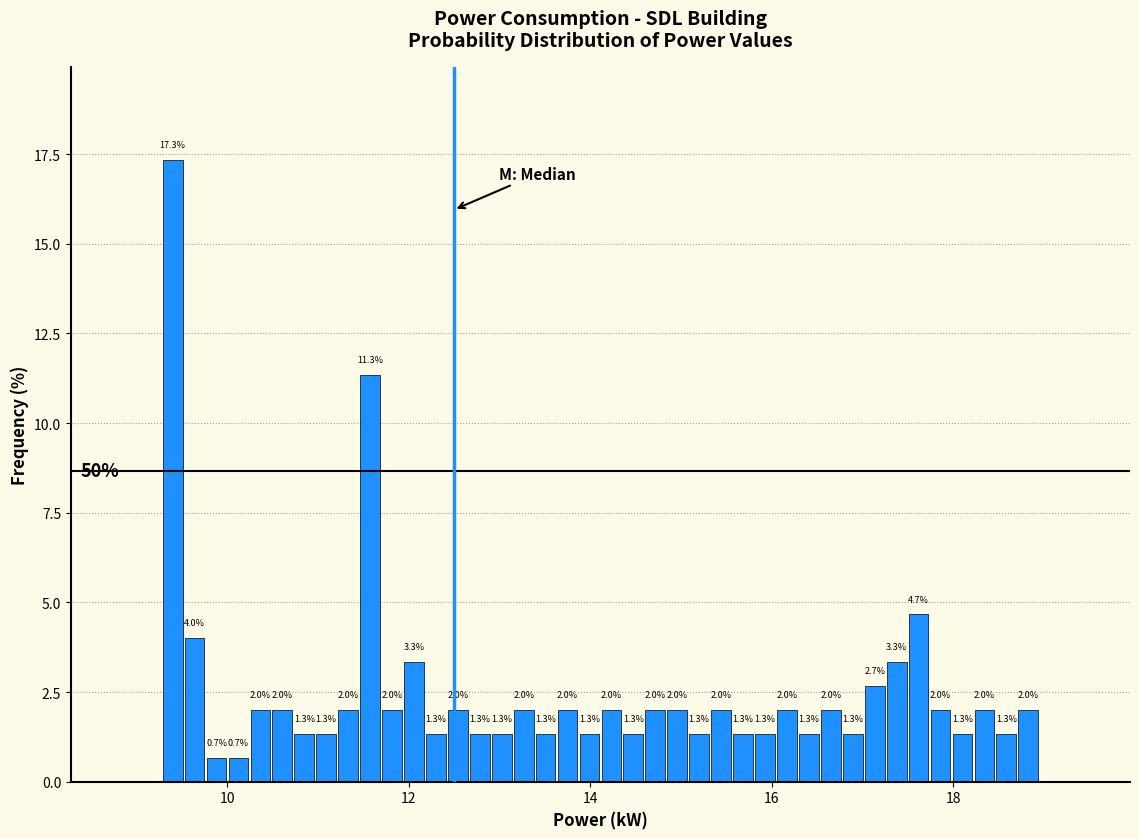

Read against the x-axis, roughly where is the centre of the tallest bar?

9.4